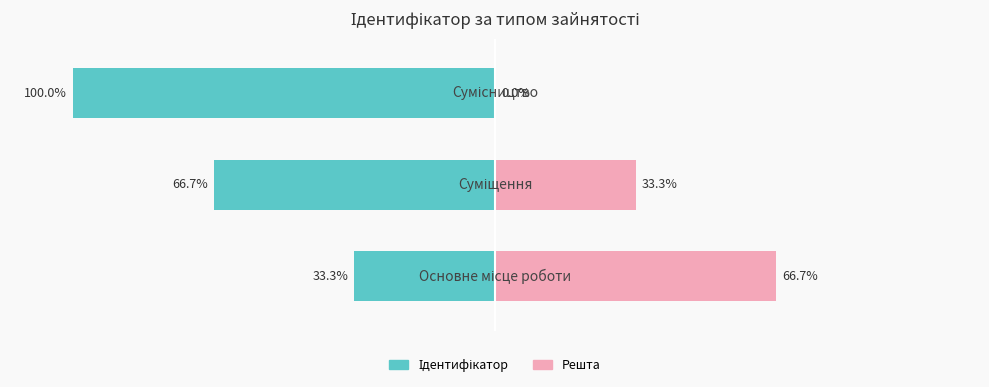

How many data points does each series have?

3